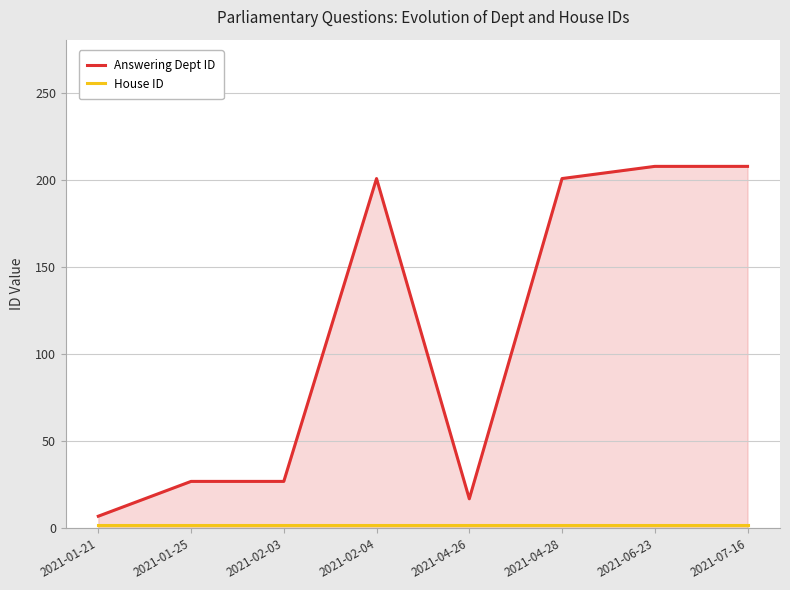

What is the label of the 8th point from the left?

2021-07-16